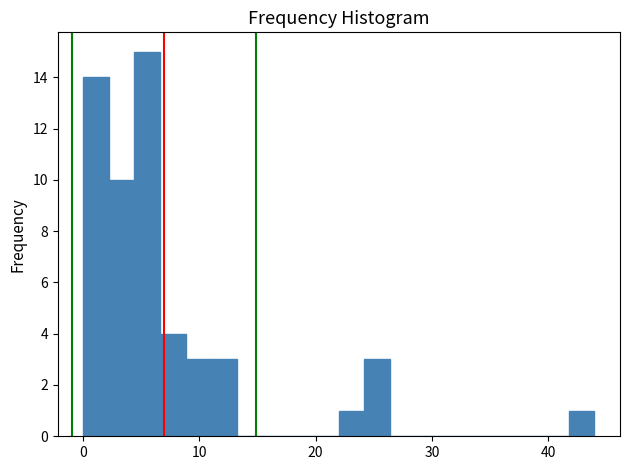

Around what value on the x-axis is the tallest bar? Give the approximate position of its centre, as read against the axis.

6